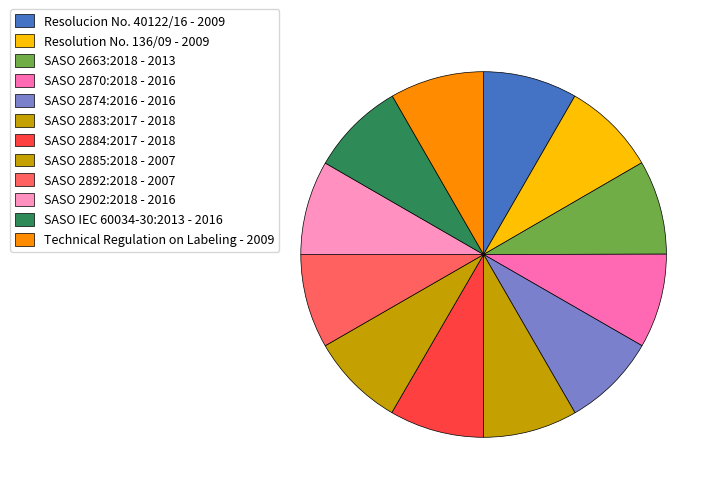

How much of the chart is everything except SASO 2883:2017?

91.6%